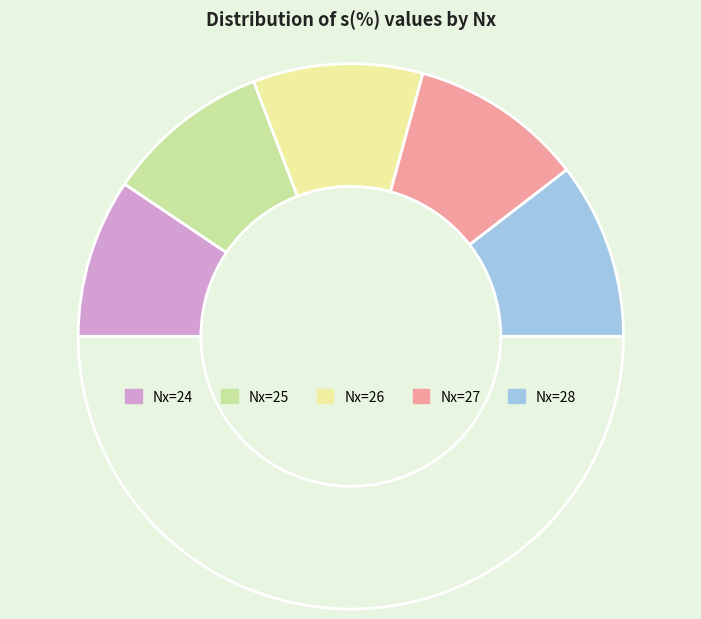

How many slices are in this pie chart?

6